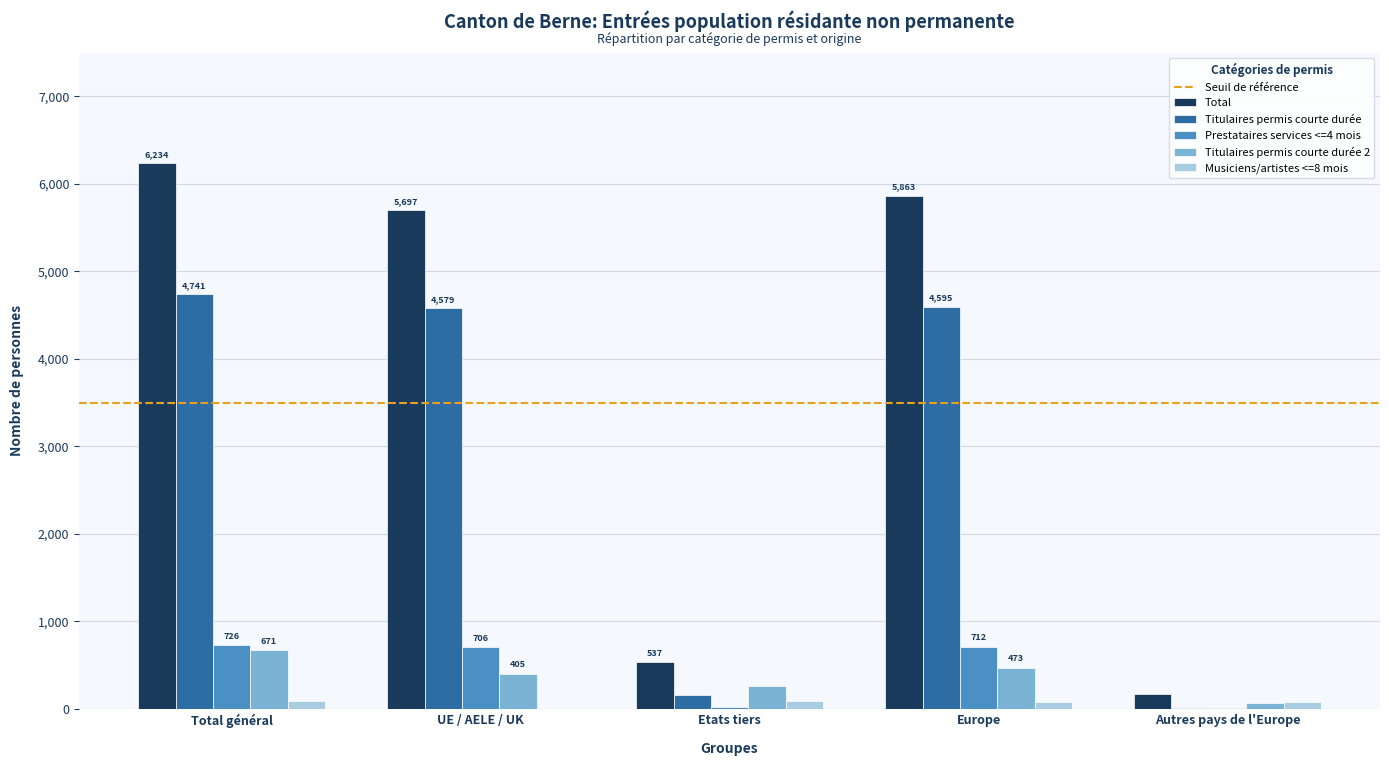

What is the sum of all Titulaires permis courte durée 2 values?

1883